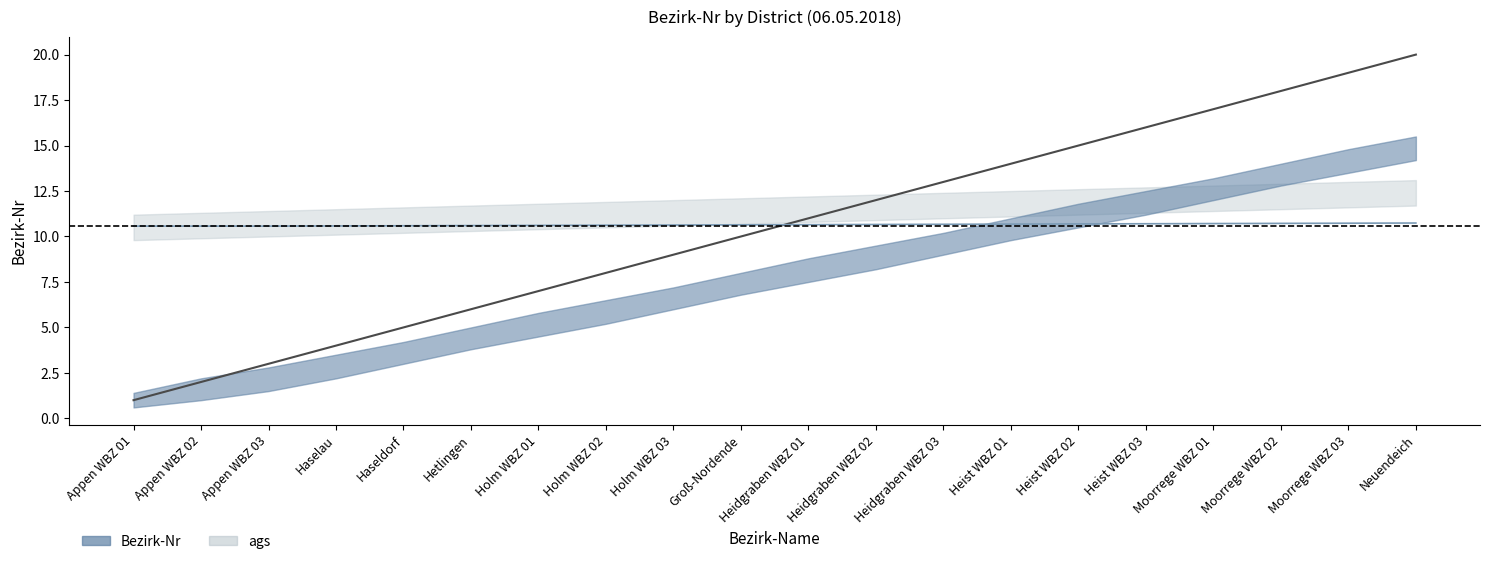

The Bezirk-Nr_lower series shows 6.3 at Holm WBZ 01. True or false?

False